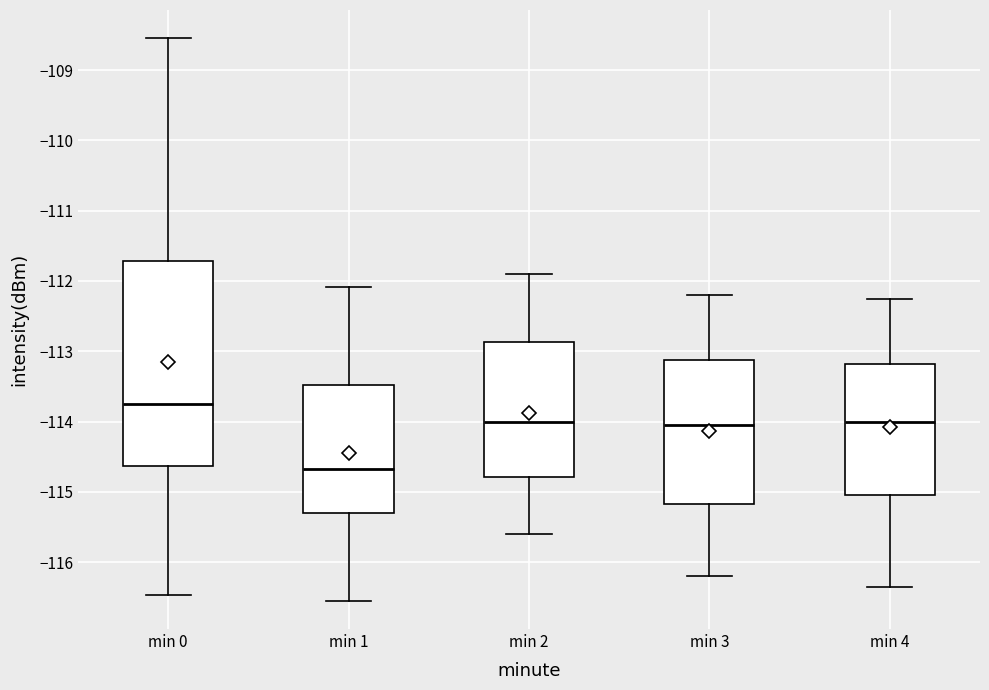

Where does the median line of the box for min 0 sit on the y-axis? The values are not printed on the chart, so give them approximately, as read against the axis.

-113.8